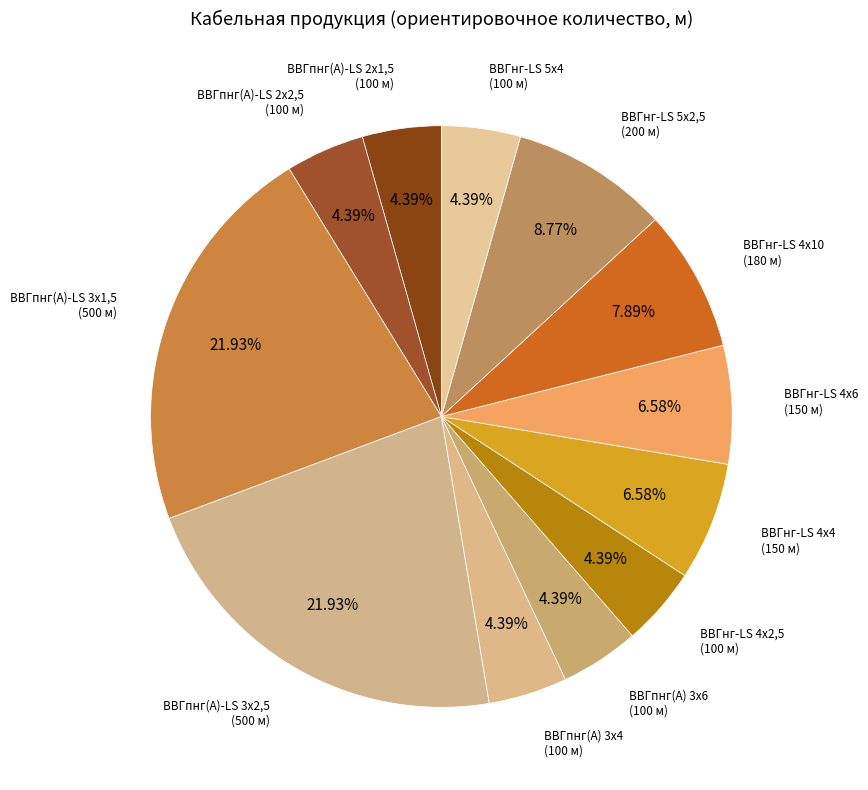

Approximately how many times larger is the value at ВВГнг-LS 4x10 compared to ВВГпнг(А)-LS 2x1,5?

1.8